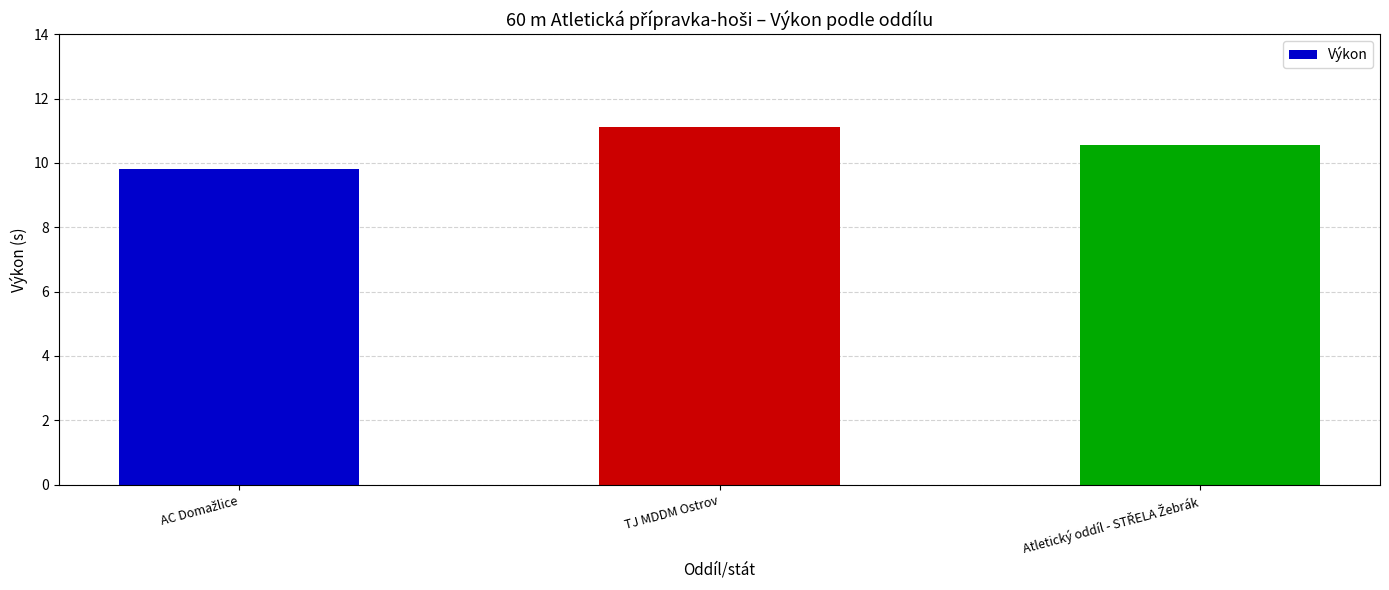

What is the smallest value displayed?

9.8